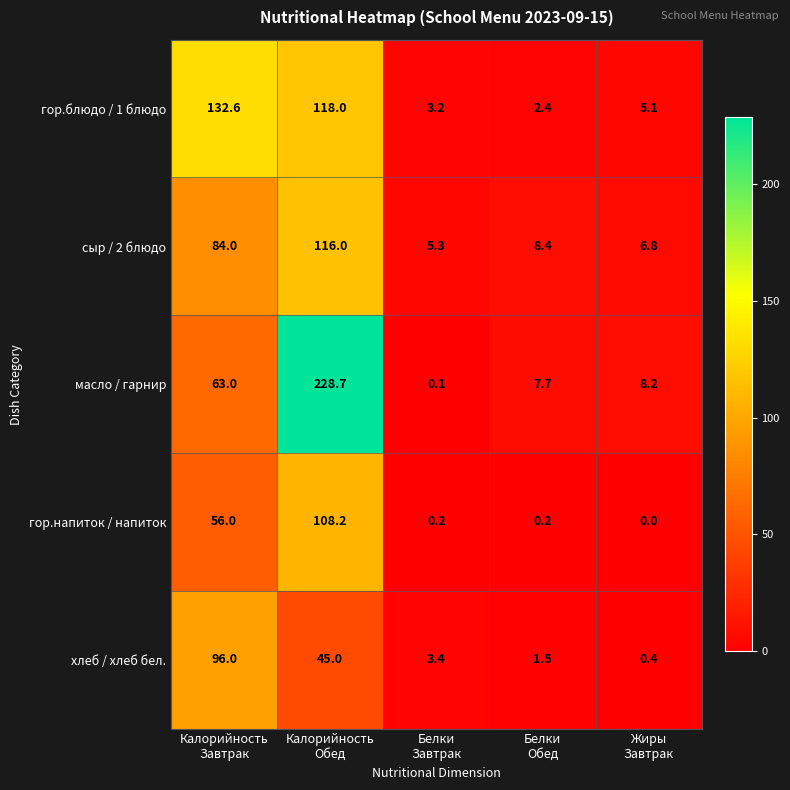

What is the average value of the гор.блюдо / 1 блюдо series?

52.3